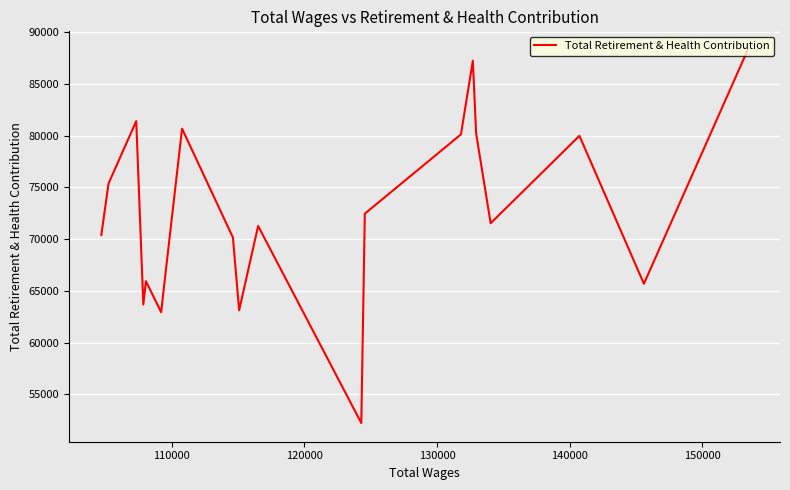

The value at 110000 is 92146. True or false?

False